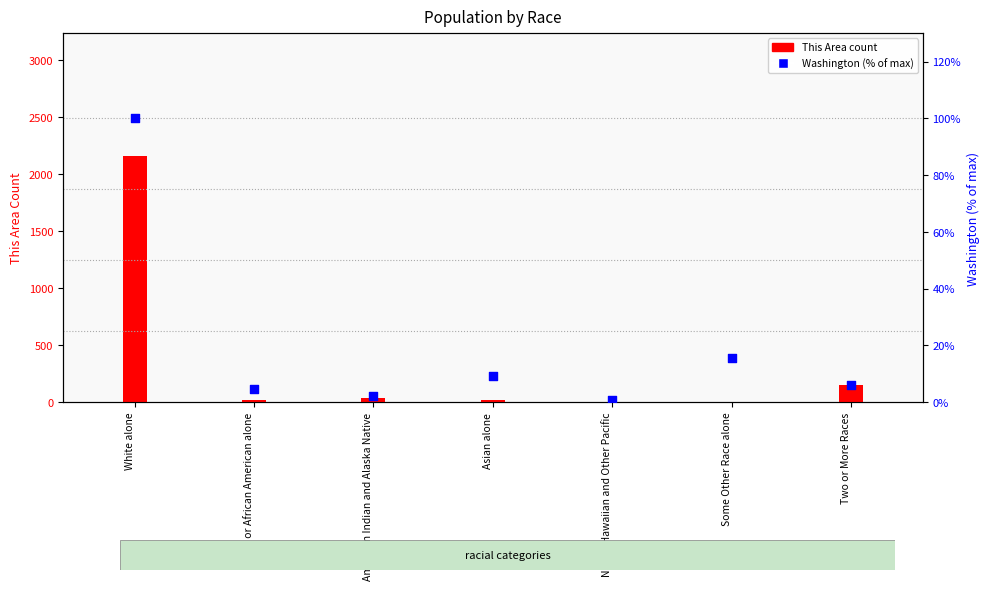

Which has a higher value, Some Other Race alone or White alone?

White alone